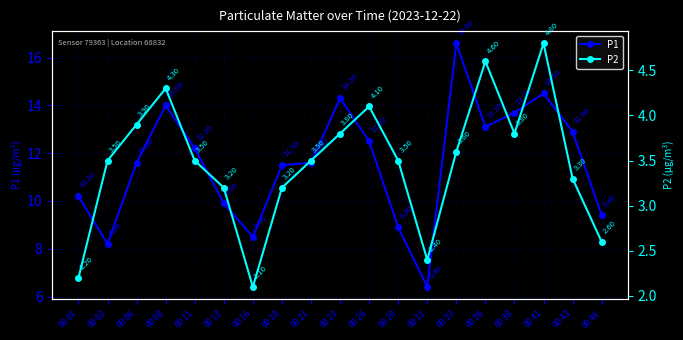

What are all the series names shown in the legend?

P1, P2